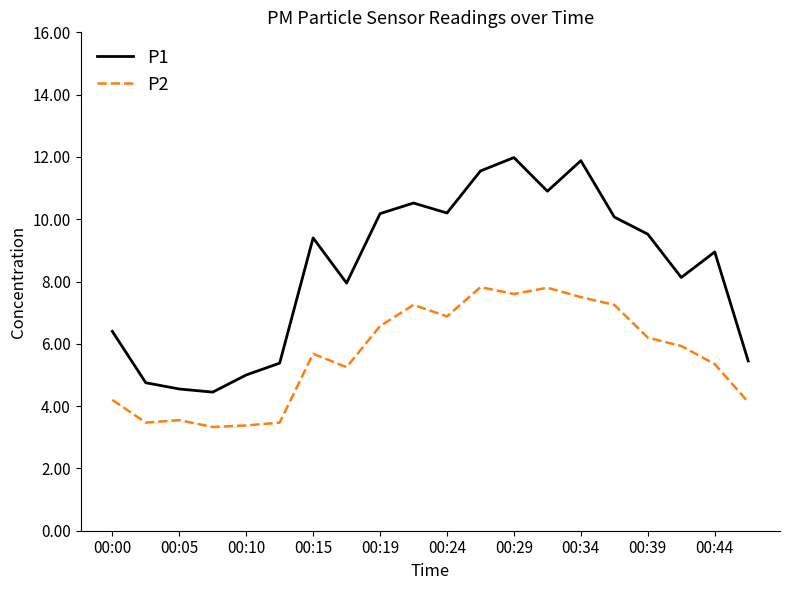

What is the greatest value displayed?

12.0